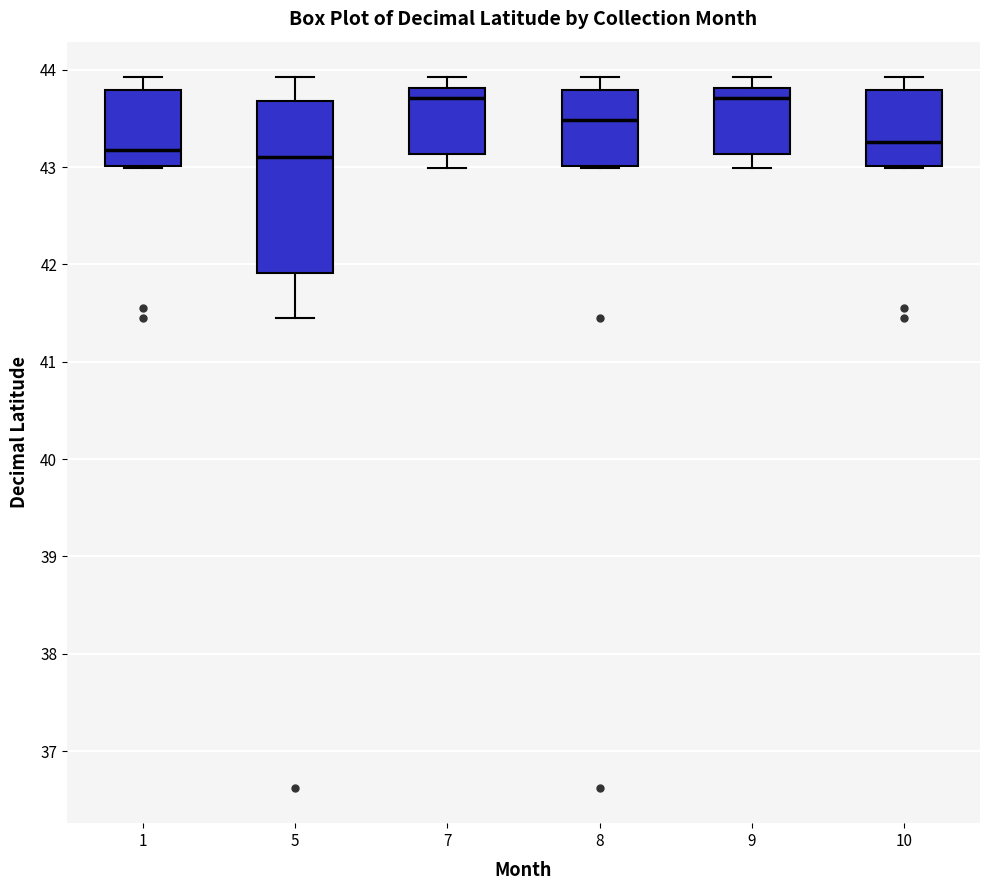

Which box is the tallest, from its lower edge to its upper edge?

5